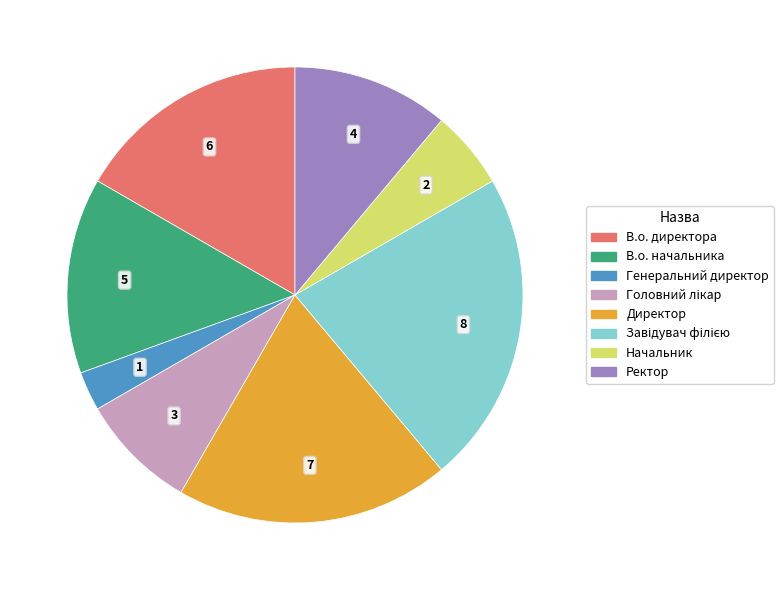

How many segments does this pie chart have?

8